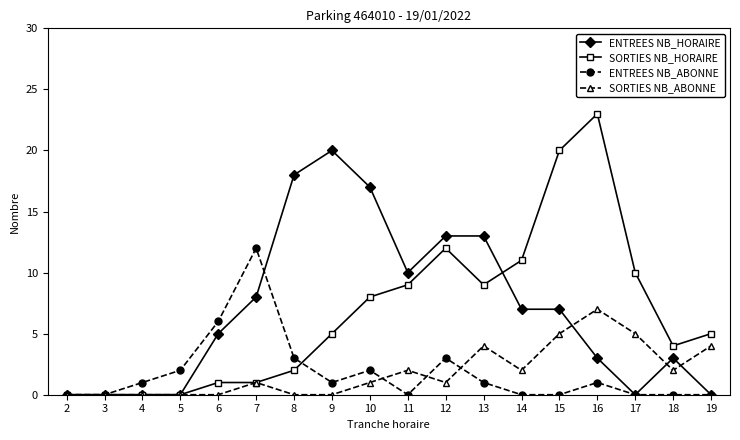

What is the total value across all series at 15?

32